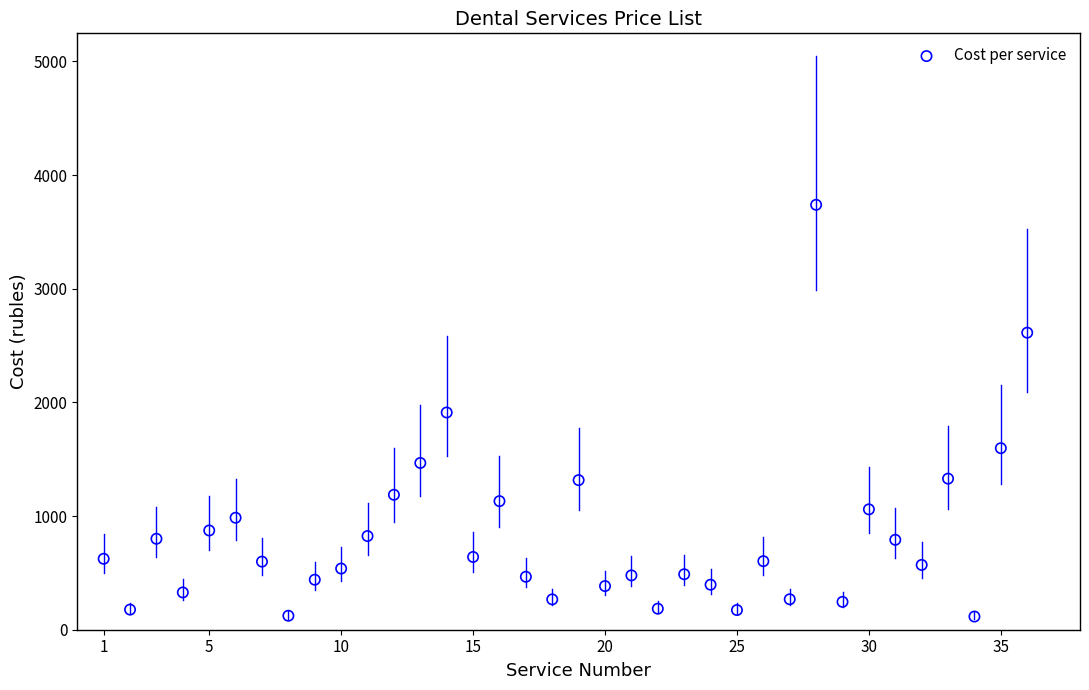

What is the range of Y values (max minus min)?

3622